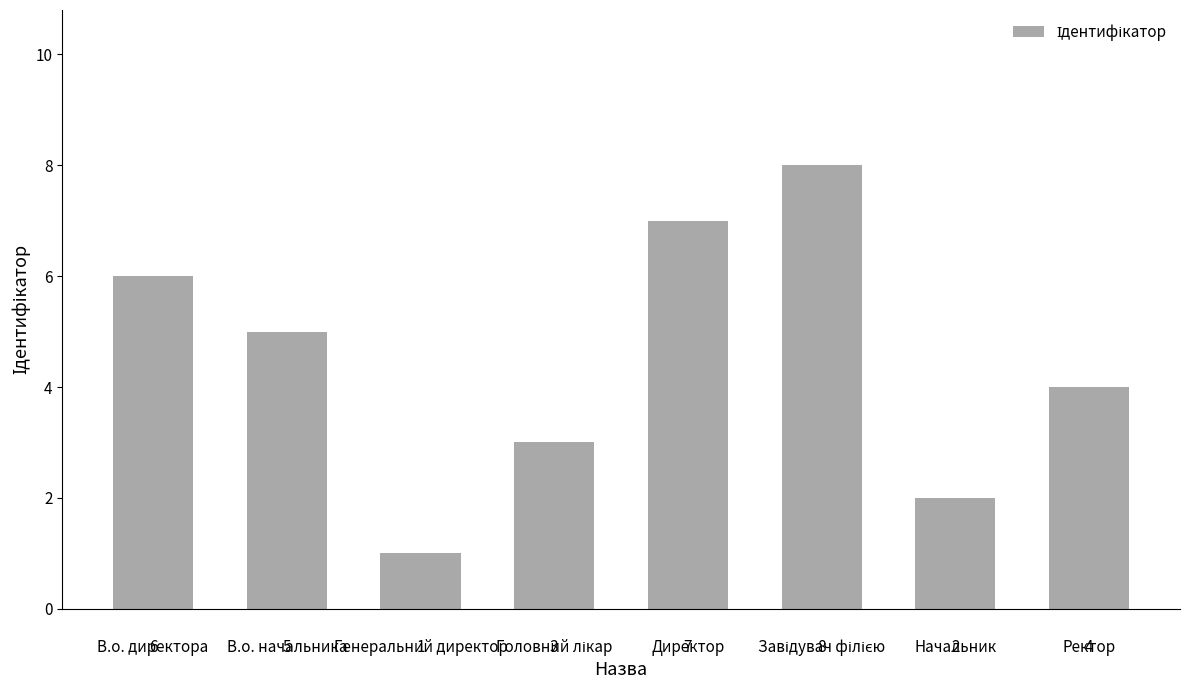

Reading left to right, list all the values displayed in this chart.

6	5	1	3	7	8	2	4